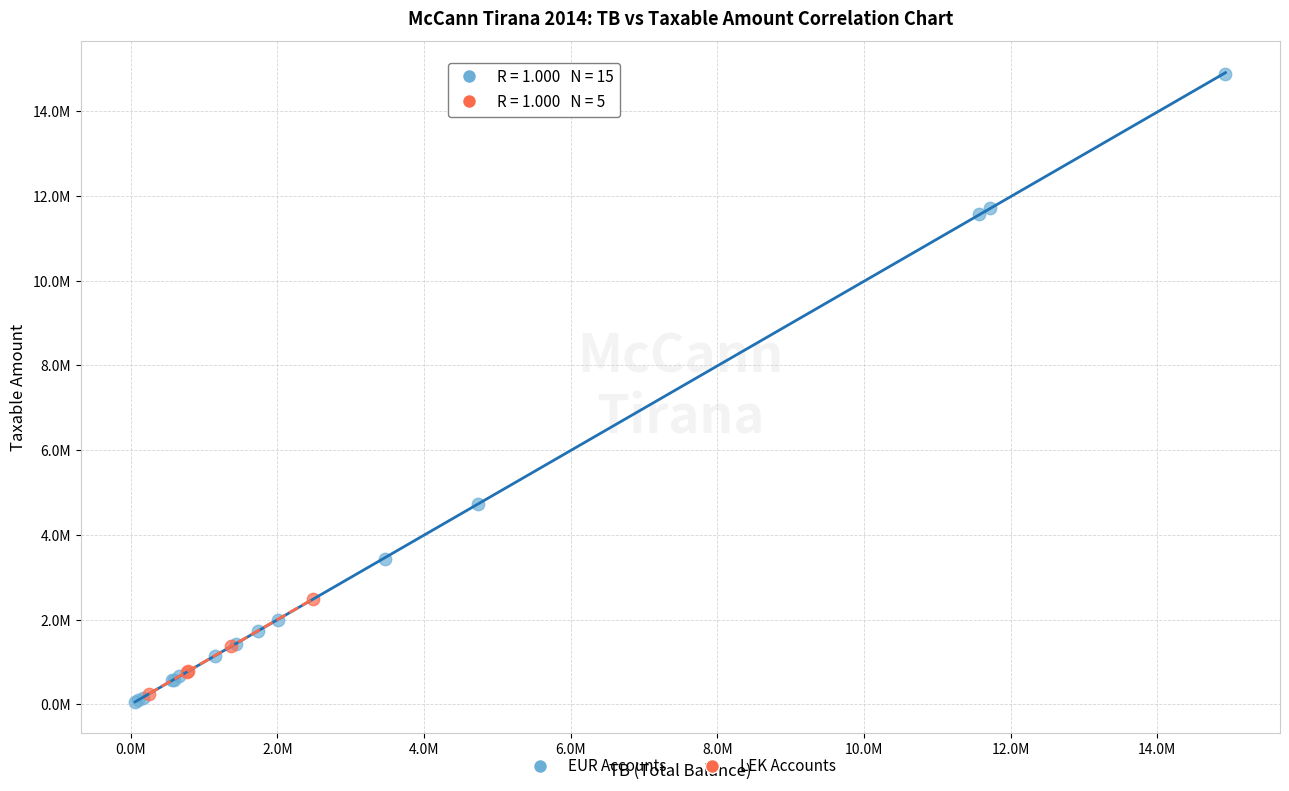

Which series has the largest Y range (max minus min)?

EUR Accounts